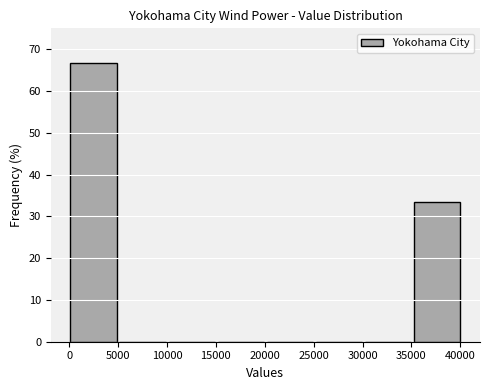

What is the height of the bar covering 0 to 5000 on the x-axis? Neither the bar edges nor the heights are printed on the chart, so give them approximately, as read against the axes.

67